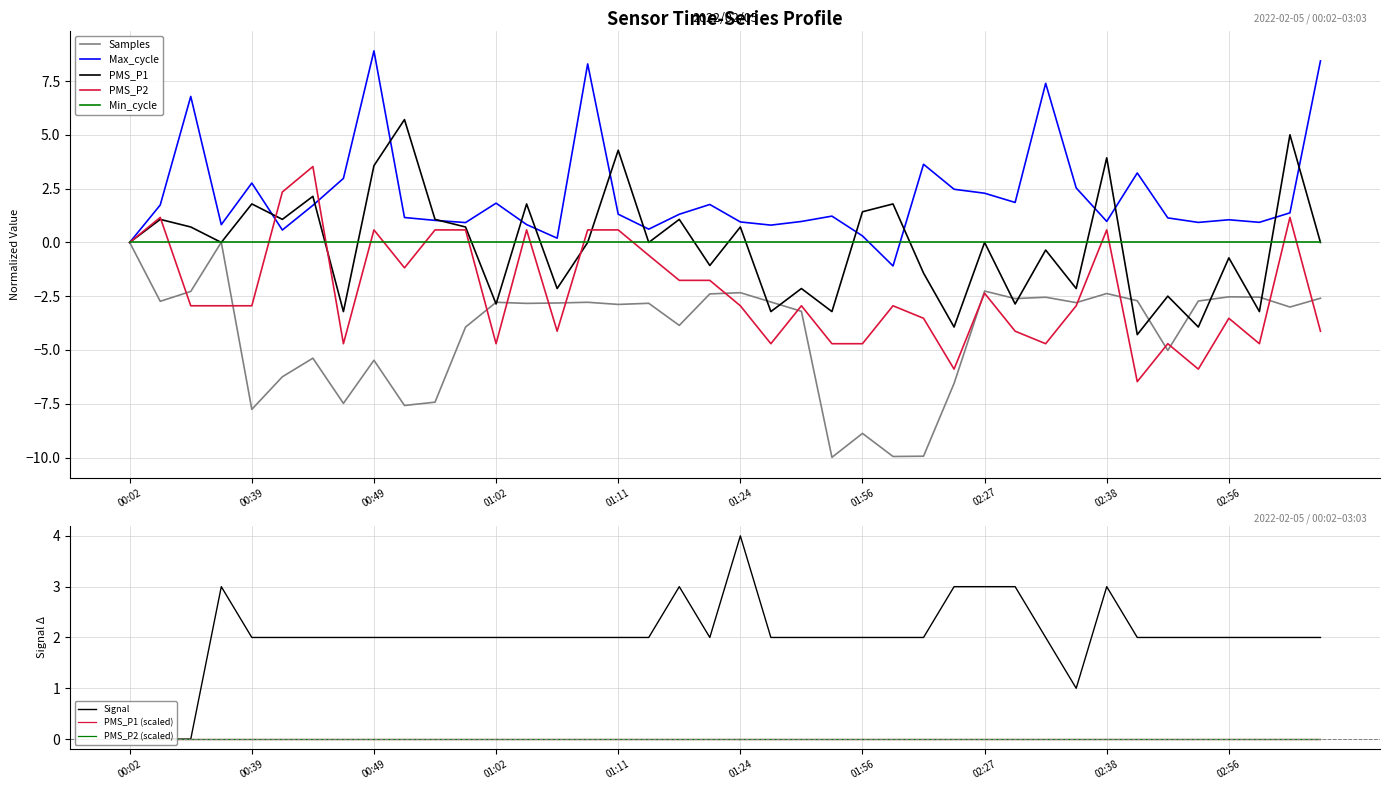

What is the maximum value for Max_cycle?

8.9